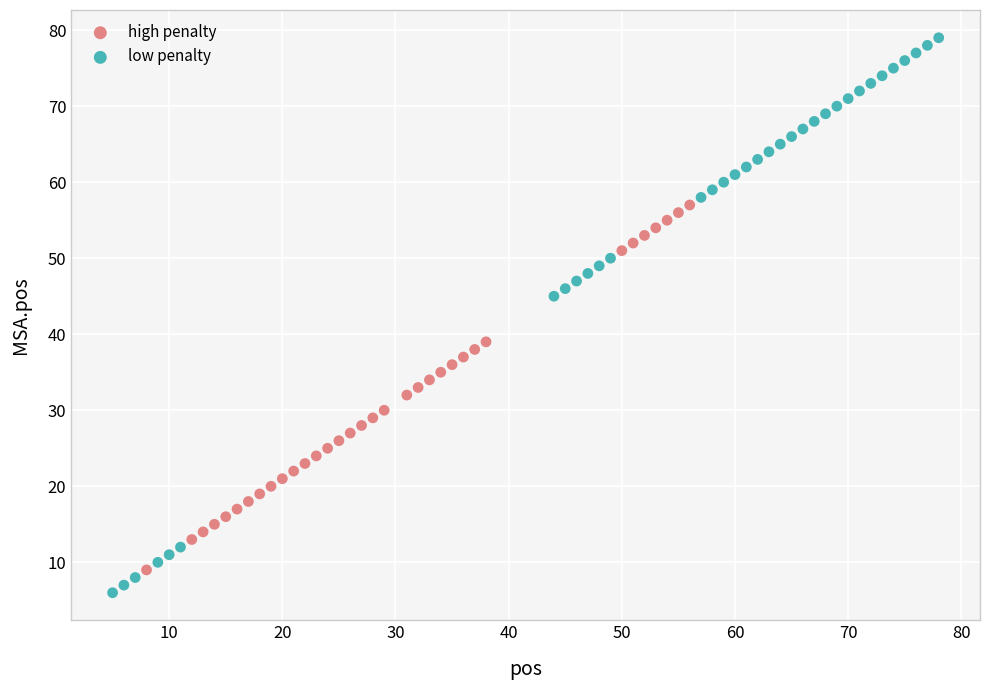

What are all the series names shown in the legend?

high penalty, low penalty